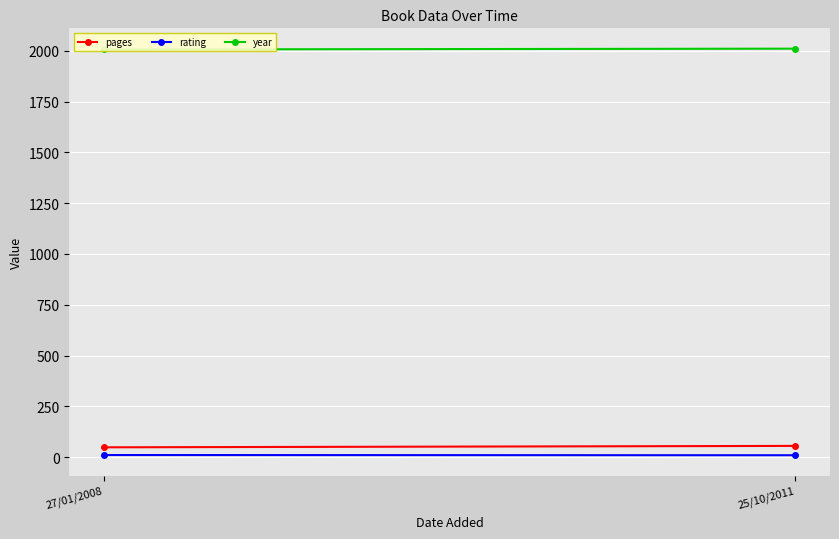

Count the number of categories in the chart.

2